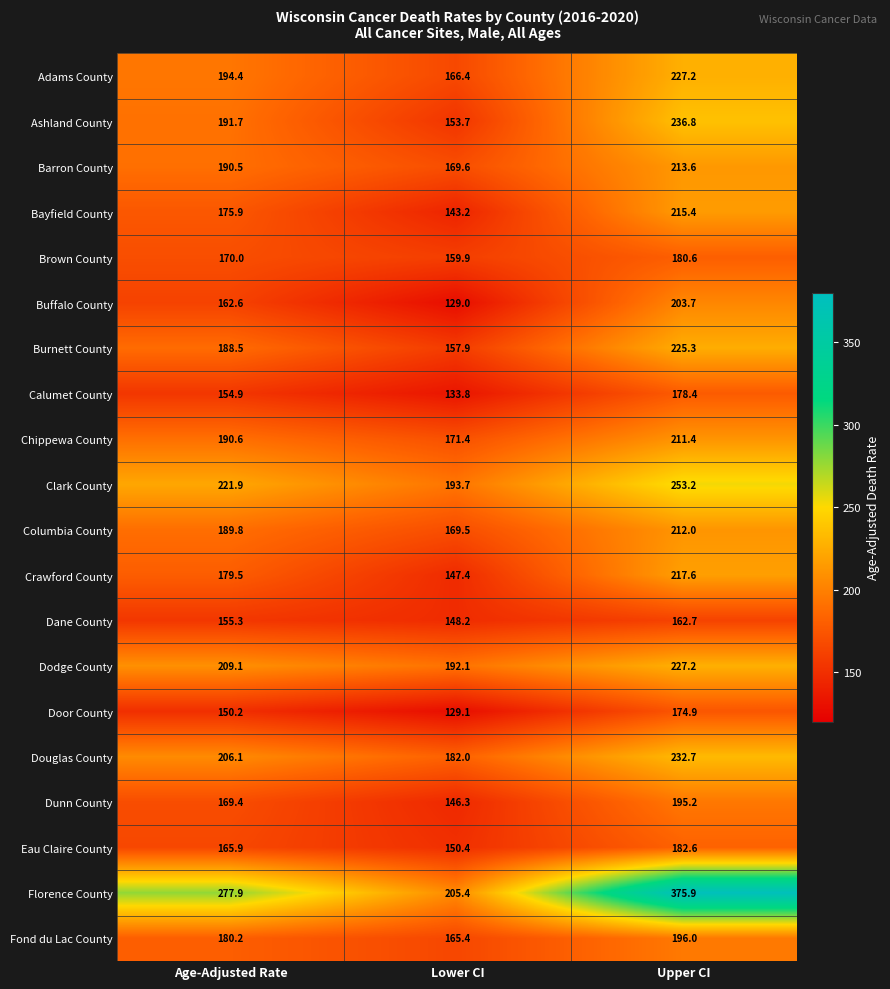

Rank the series at Lower CI from lowest to highest value.

Buffalo County, Door County, Calumet County, Bayfield County, Dunn County, Crawford County, Dane County, Eau Claire County, Ashland County, Burnett County, Brown County, Fond du Lac County, Adams County, Columbia County, Barron County, Chippewa County, Douglas County, Dodge County, Clark County, Florence County